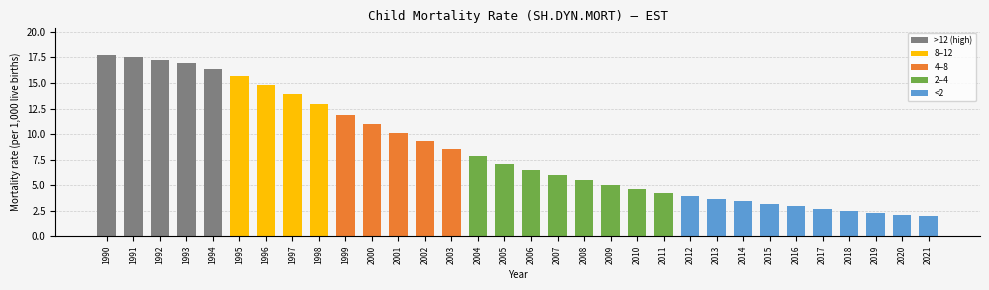

The value at 2018 is 2.5. True or false?

True